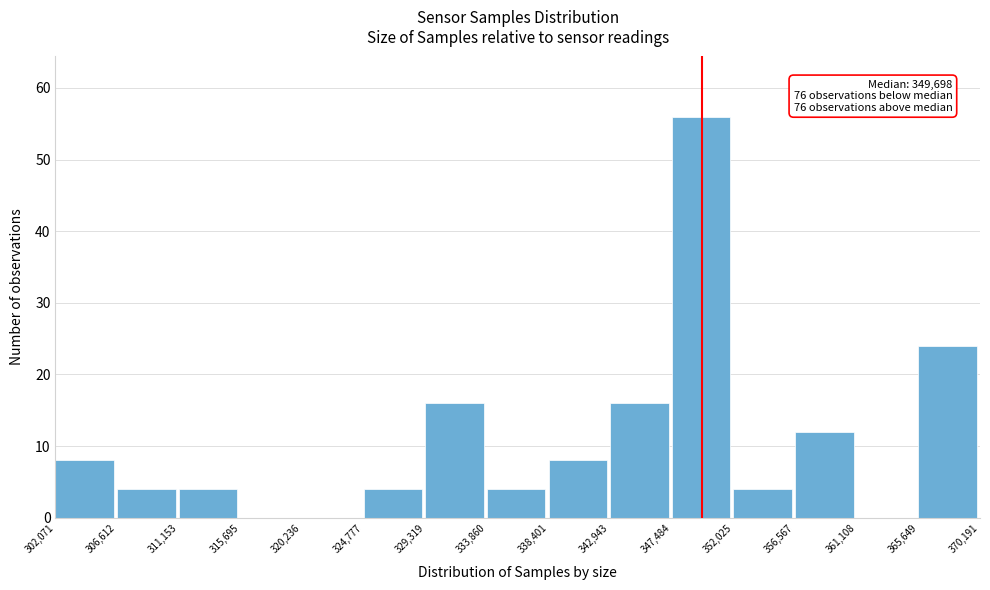

Which range on the x-axis has the tallest bar?

347,484 to 352,025